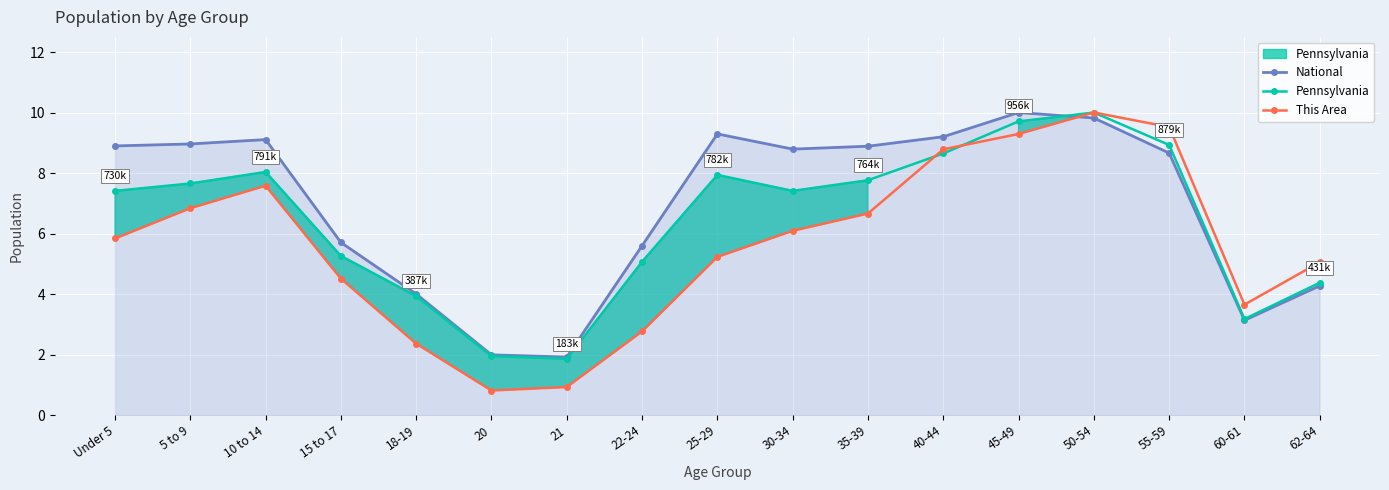

Which series changed the most between 18-19 and 21?

National